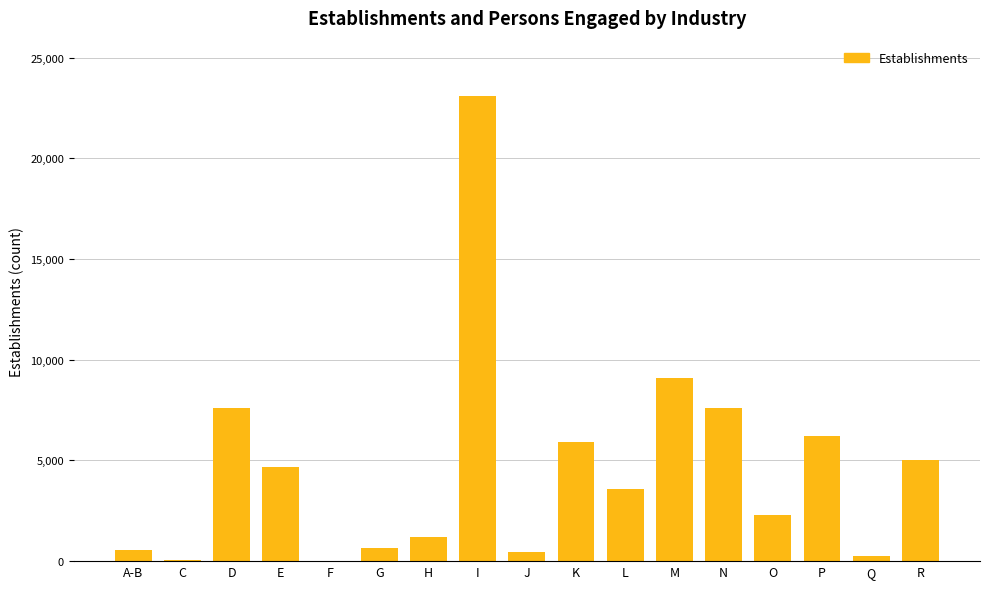

Which label corresponds to the largest value in the chart?

I